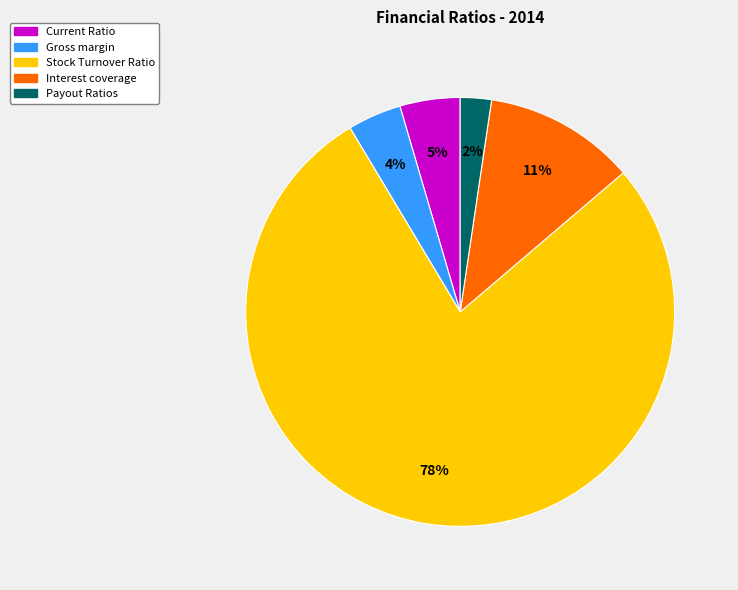

Is it true that Current Ratio is 5% of the pie?

True